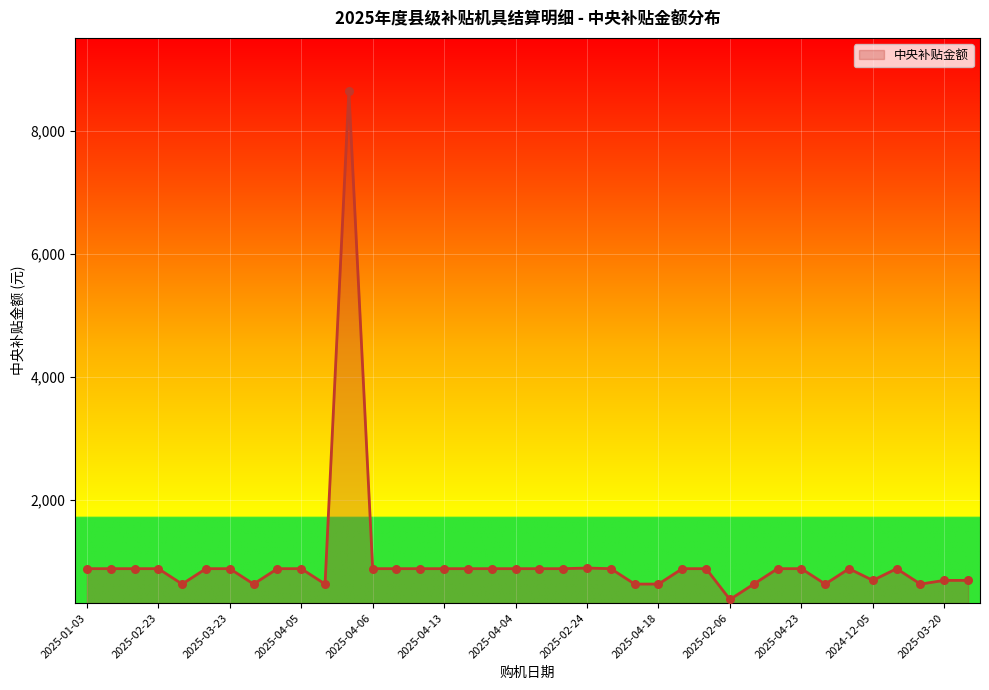

What is the minimum value shown in the chart?

390